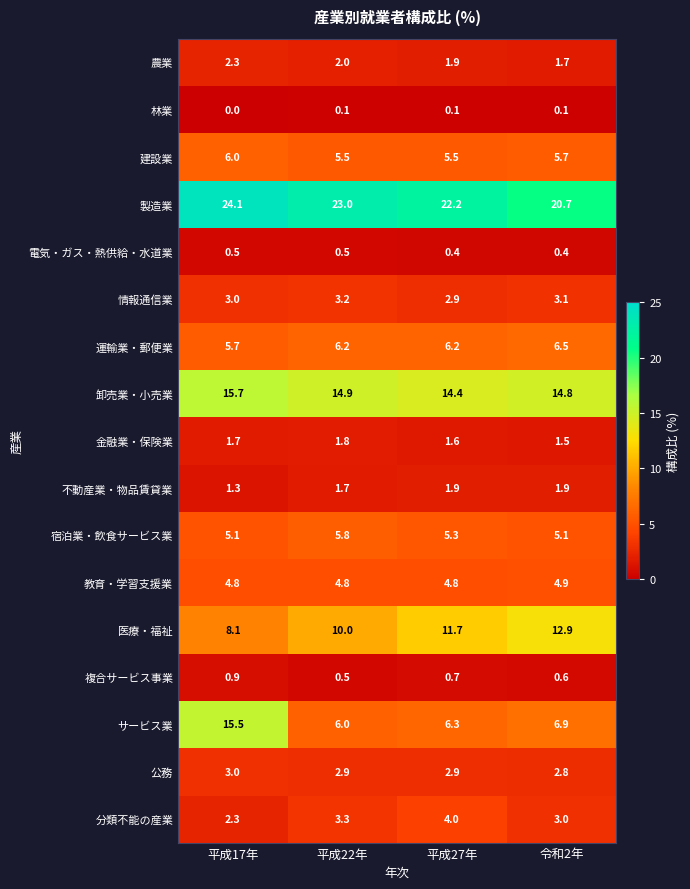

What is the greatest value displayed?

24.1